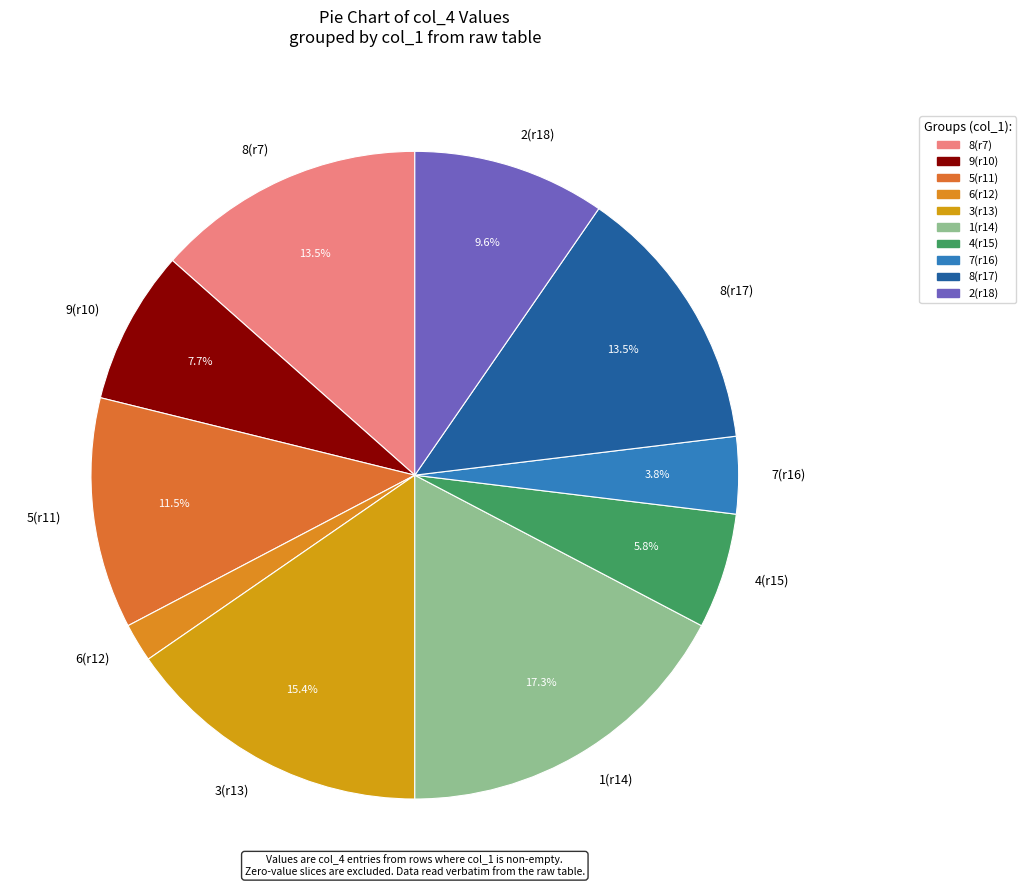

Which has a higher value, 9(r10) or 2(r18)?

2(r18)